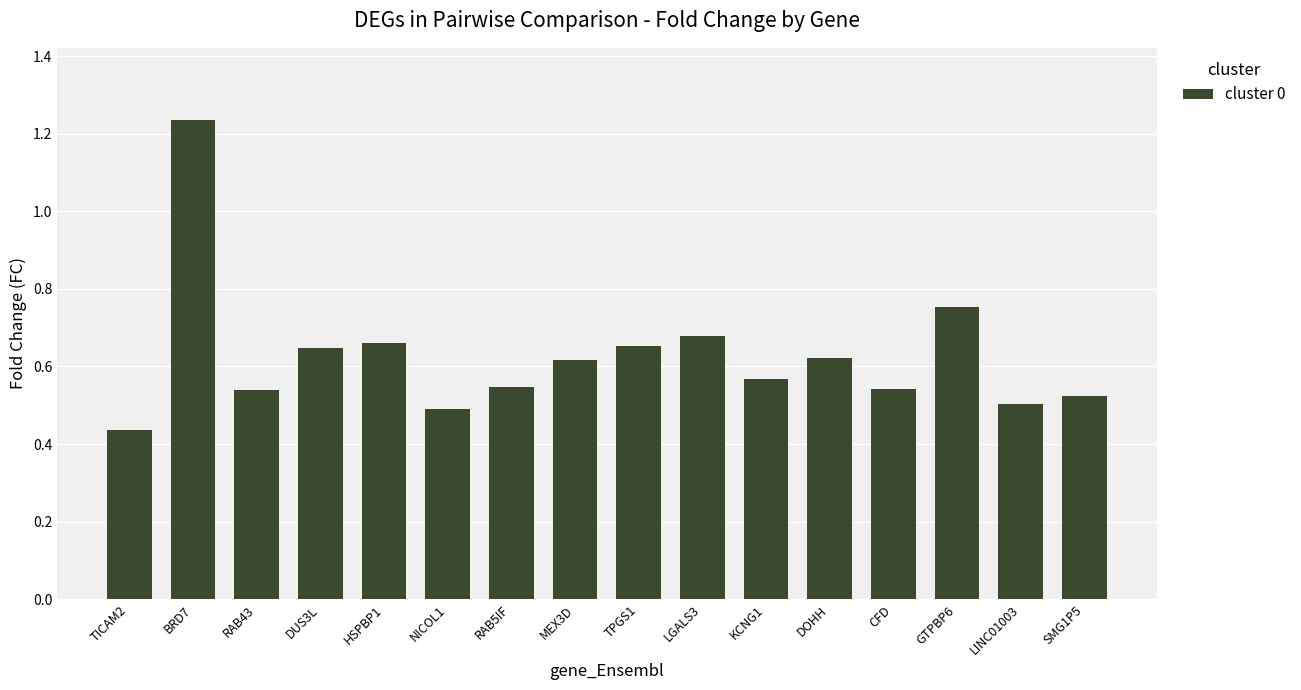

What is the sum of all values?

10.0